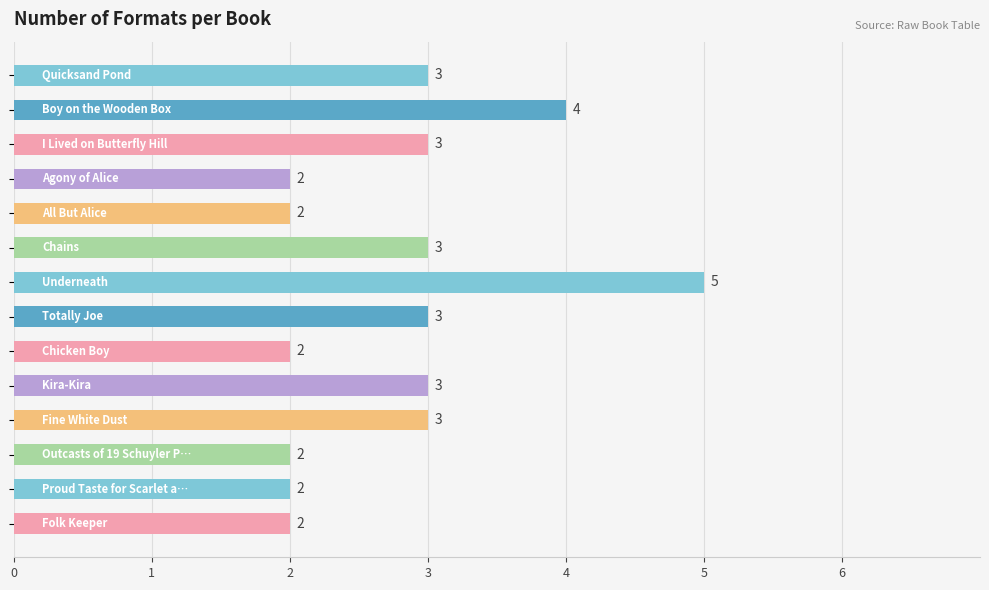

What is the average value?

3